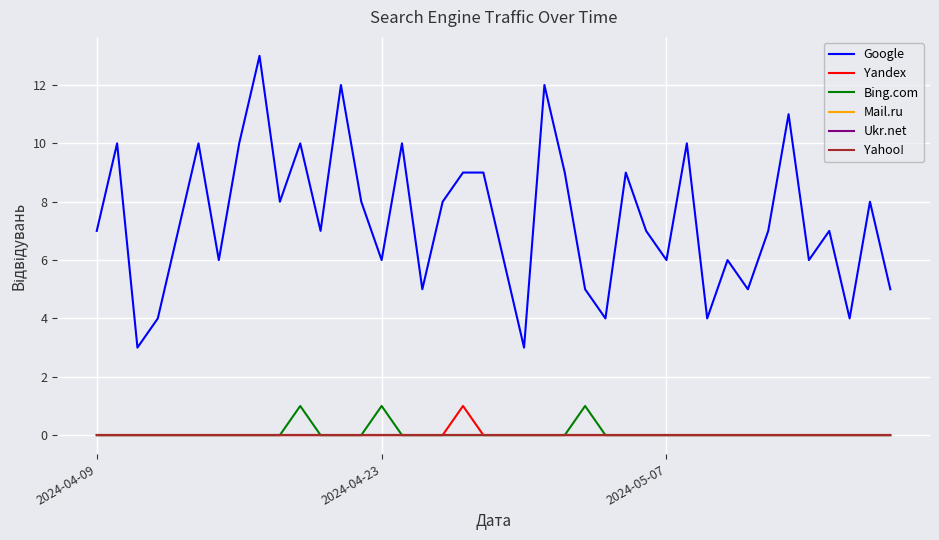

Is this an area chart (filled region under the line)?

No